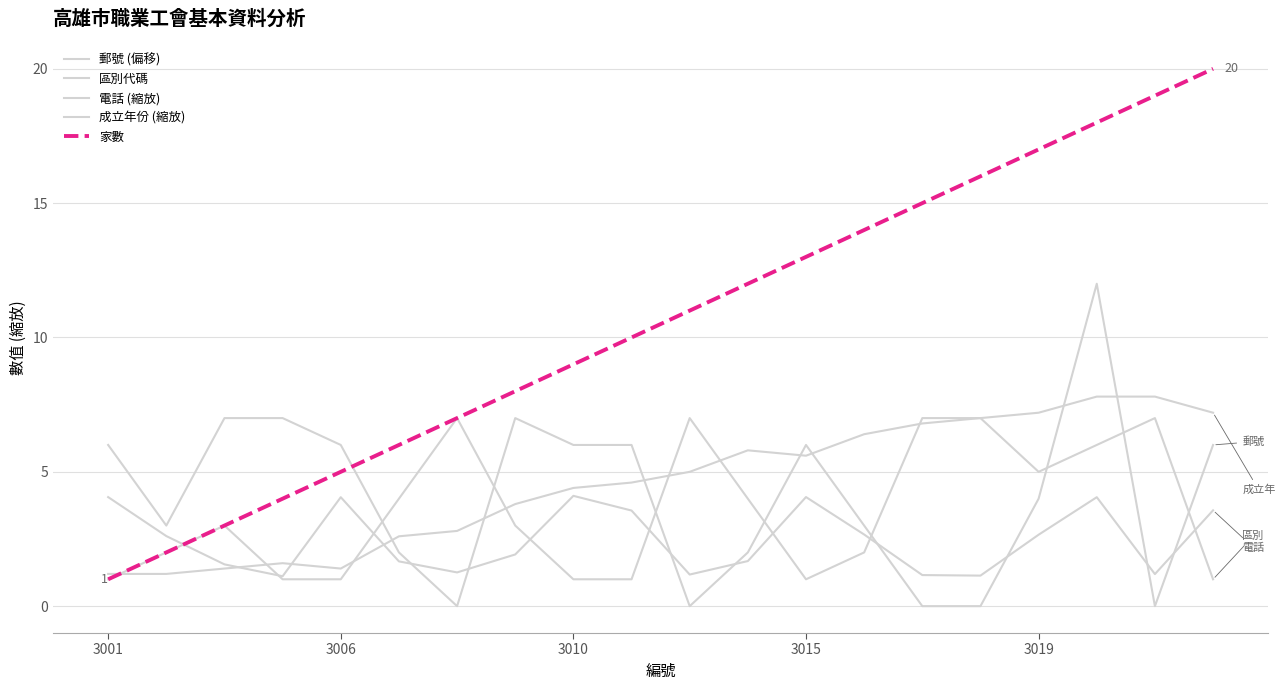

Does the chart display data point markers on the line(s)?

No